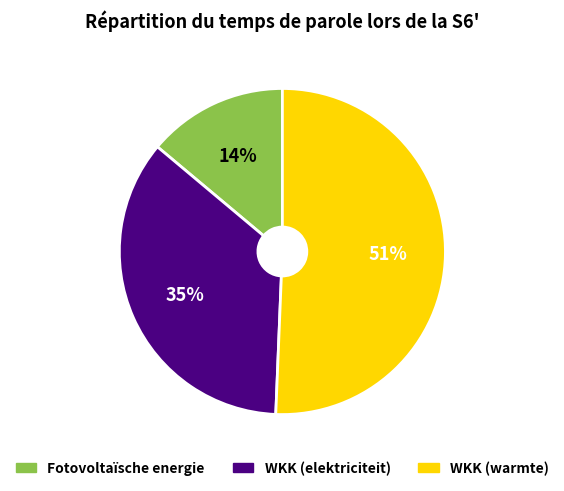

Is there a majority slice in this chart?

Yes